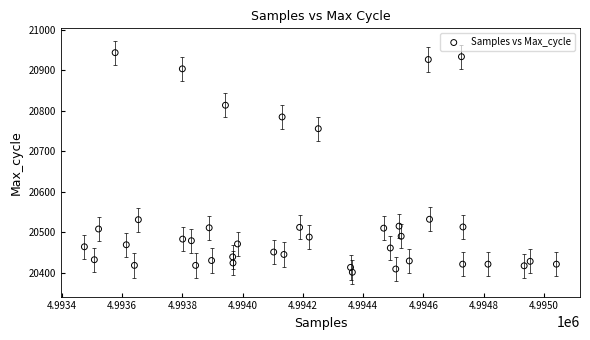

What is the range of Y values (max minus min)?

543